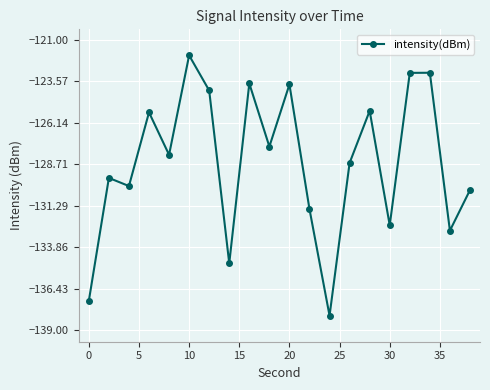

What is the average value?

-128.6